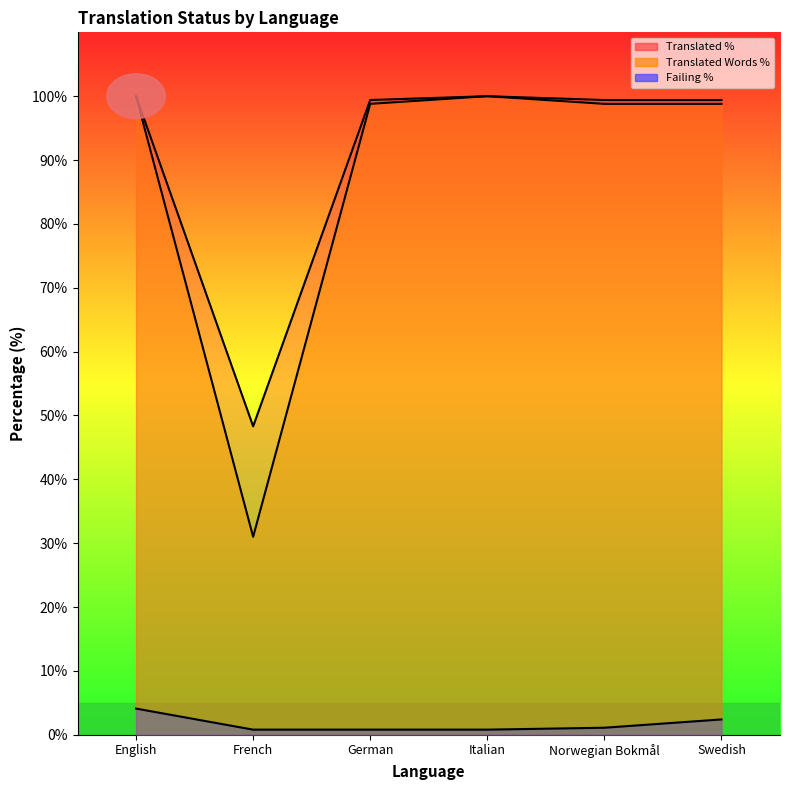

How many interior local peaks does the translated_percent series have?

1